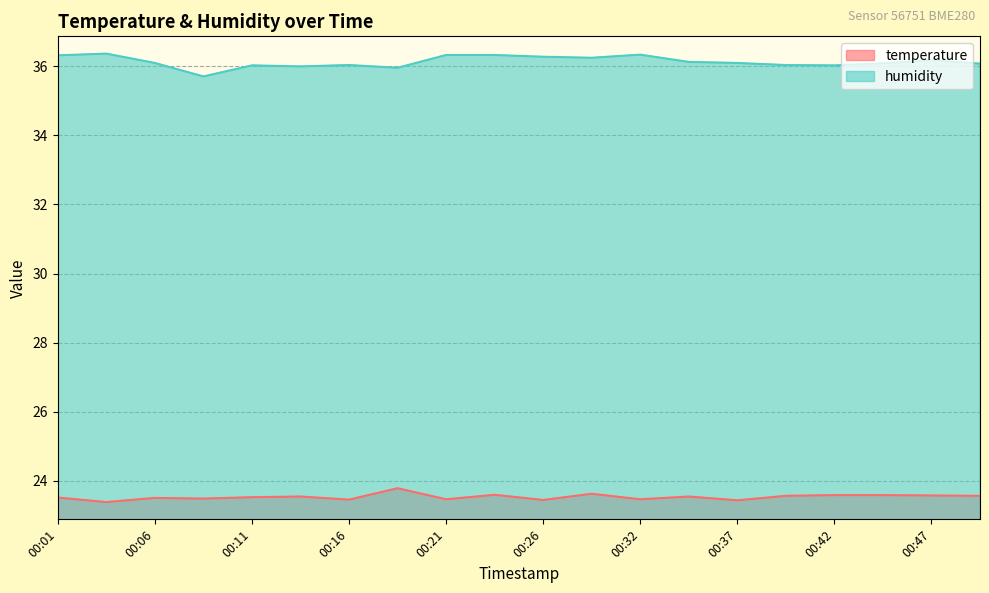

True or false: humidity and temperature cross at least once.

False